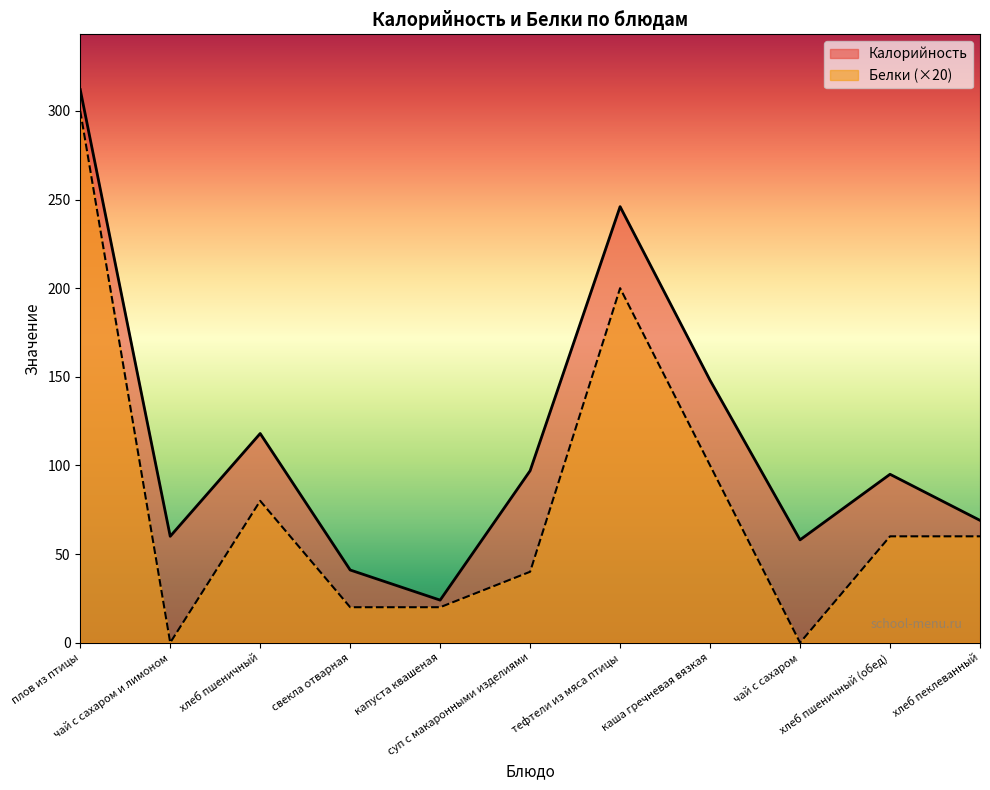

True or false: Белки has a value of 108 at хлеб пшеничный.

False